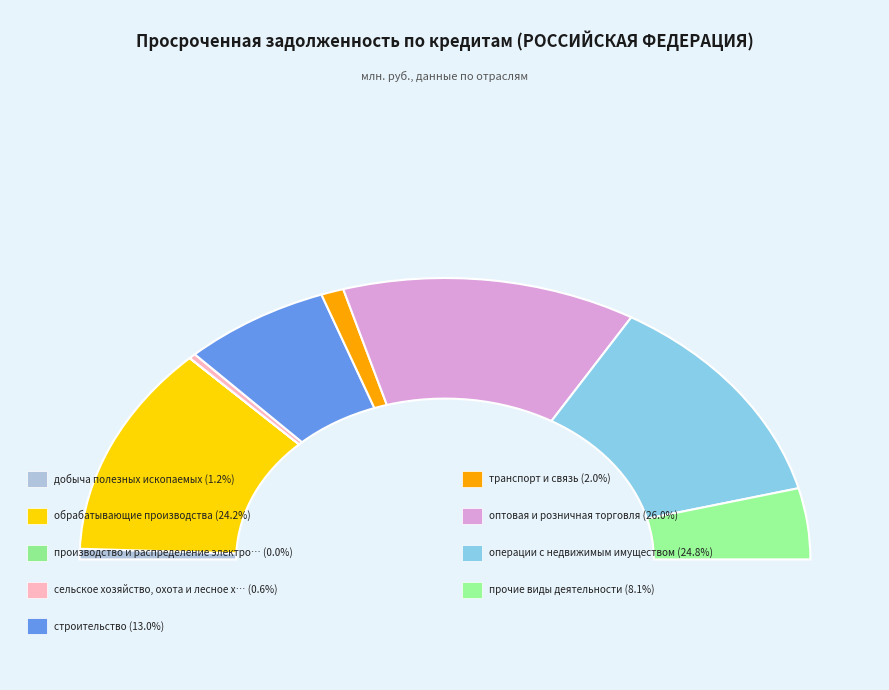

Which has a higher value, оптовая и розничная торговля or добыча полезных ископаемых?

оптовая и розничная торговля